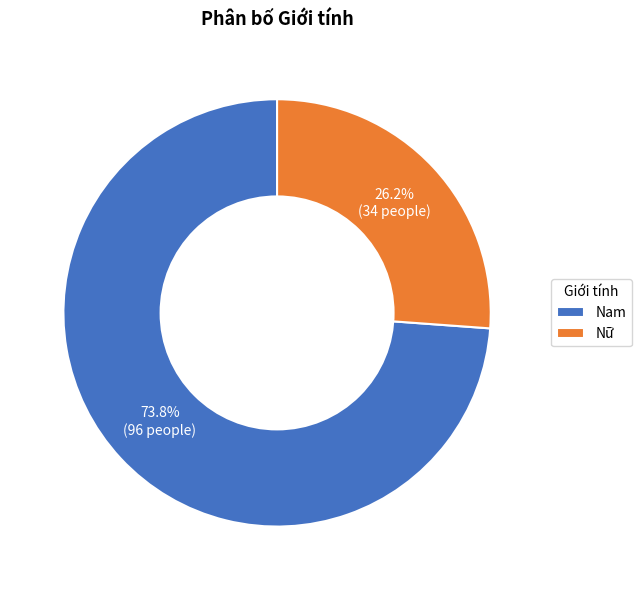

Is there a majority slice in this chart?

Yes